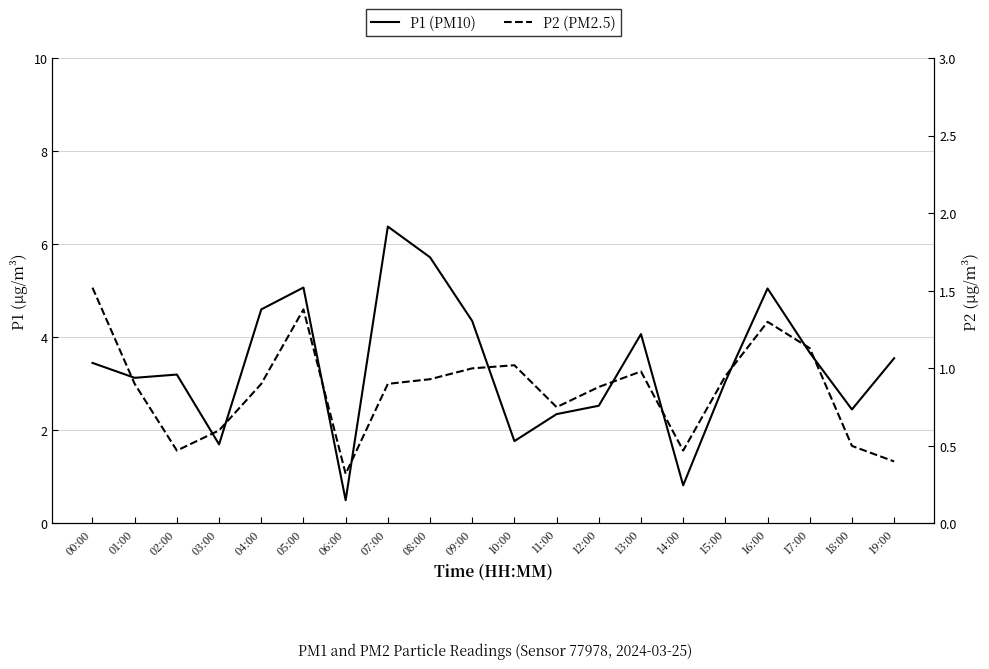

True or false: P1 (PM10) and P2 (PM2.5) cross at least once.

False